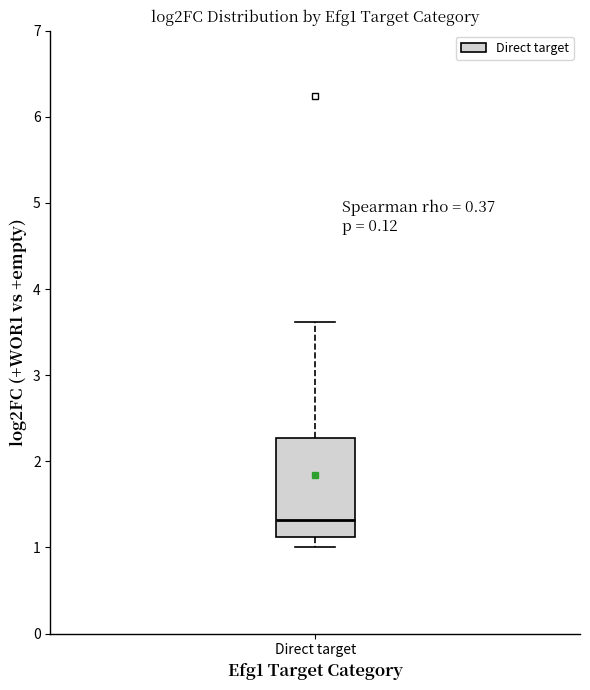

Transcribe this box plot: give where the median line is, the range the box spans, and where the two whiskers end, as read against the y-axis. The values are not printed on the chart, so give them approximately, as read against the axis.

median 1.3, box 1.1 to 2.3, whiskers 1.0 to 3.6